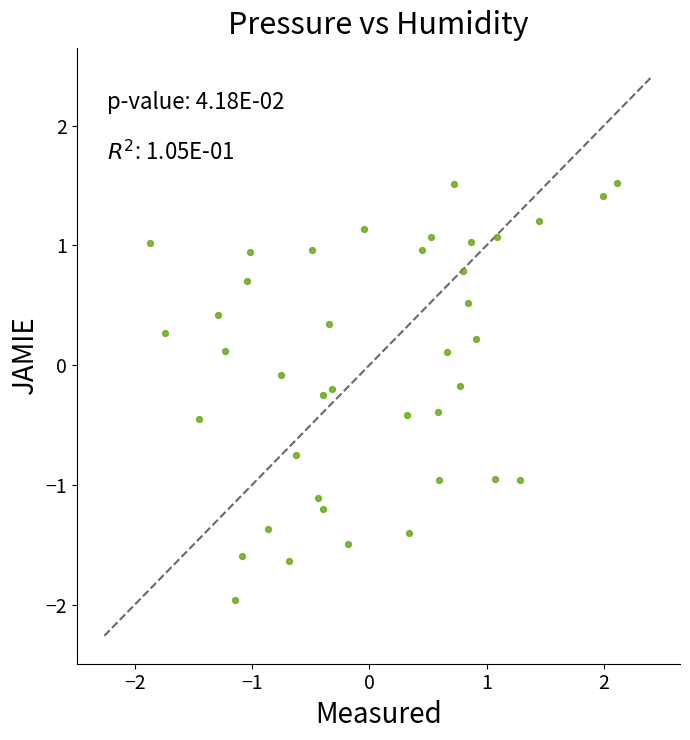

What is the range of X values (max minus min)?

4.0